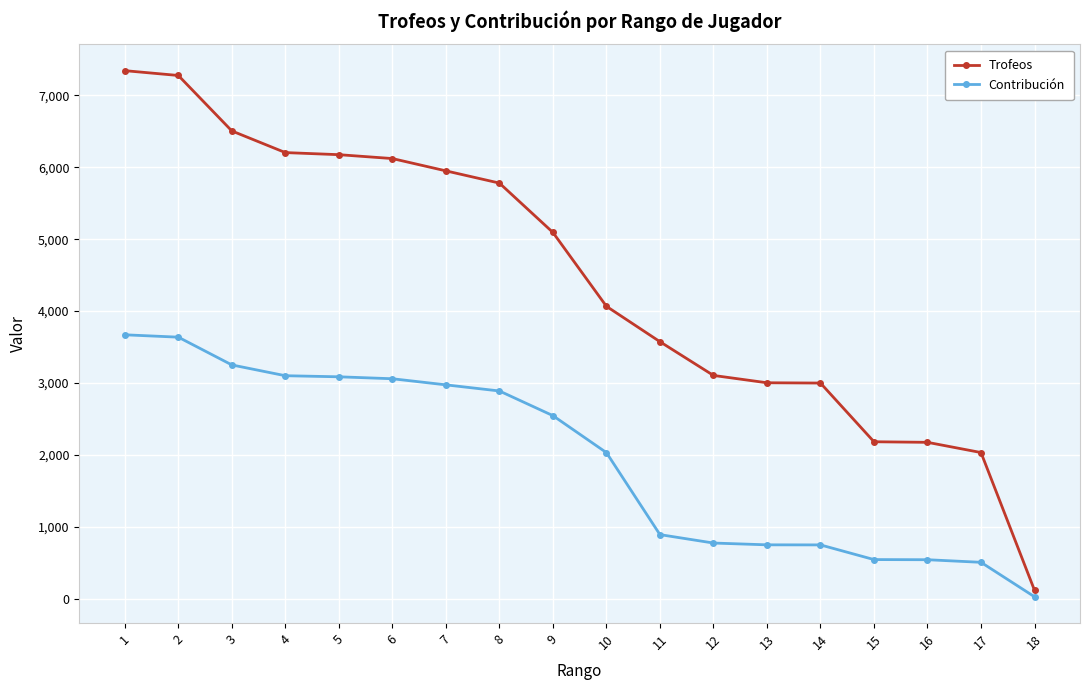

How many lines are shown in the chart?

2